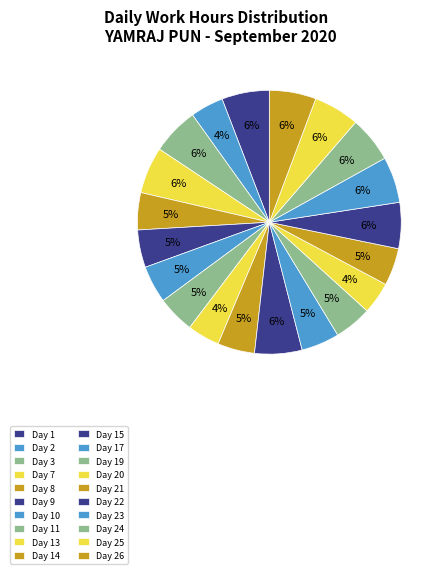

How many segments does this pie chart have?

20